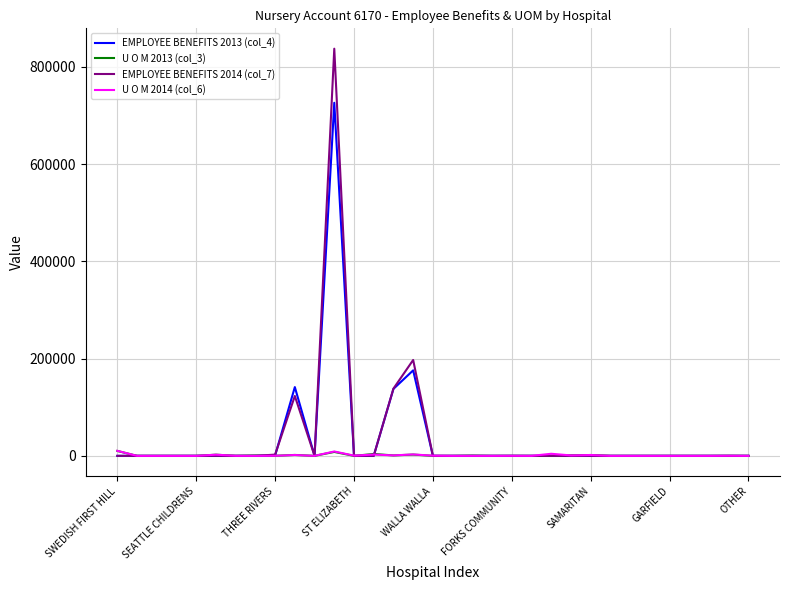

What is the maximum value shown in the chart?

837530